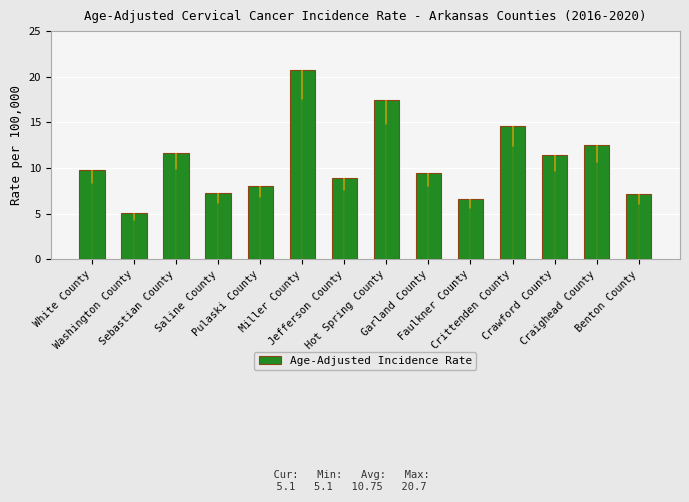

What is the change in value from Miller County to Craighead County?

-8.2